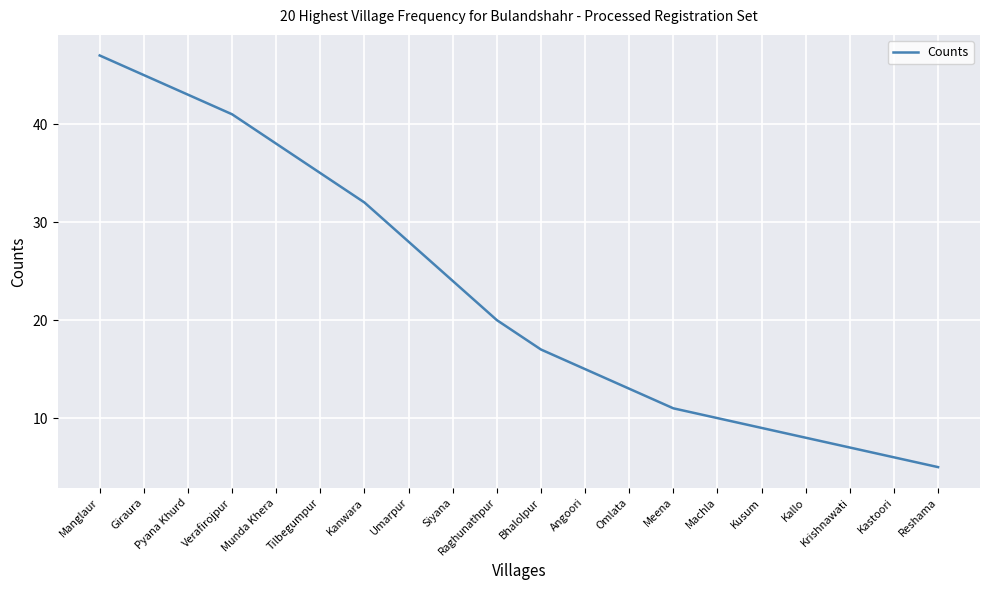

Which has a higher value, Bhalolpur or Raghunathpur?

Raghunathpur